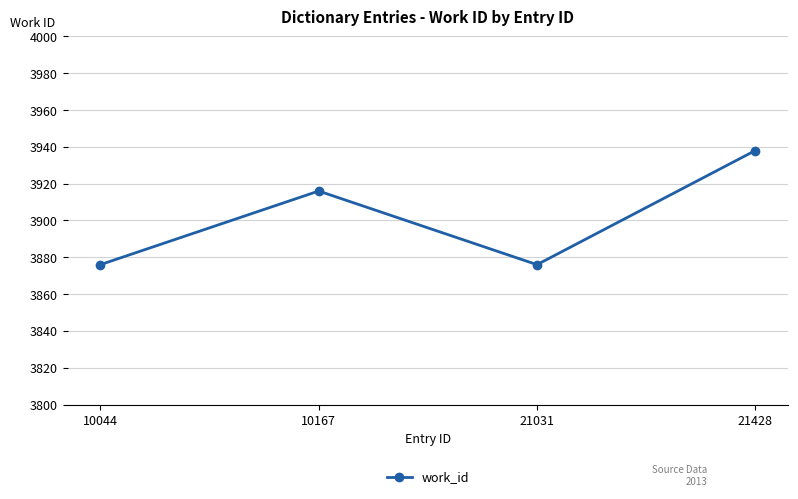

What is the greatest value displayed?

3938